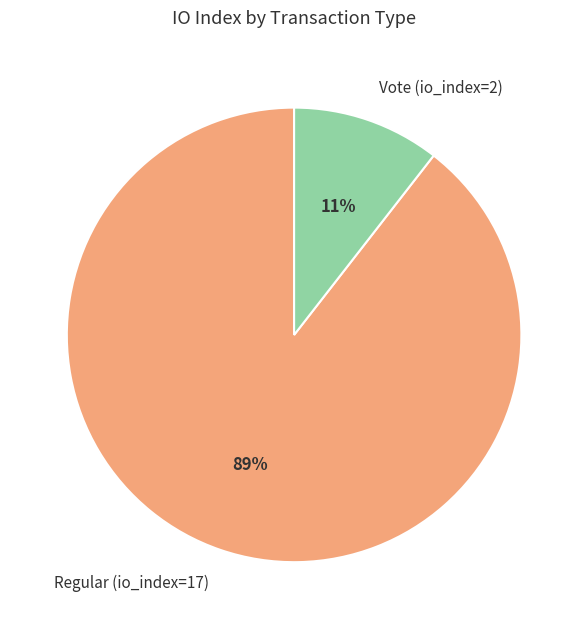

Do Vote (io_index=2) and Regular (io_index=17) together represent more than half of the pie?

Yes